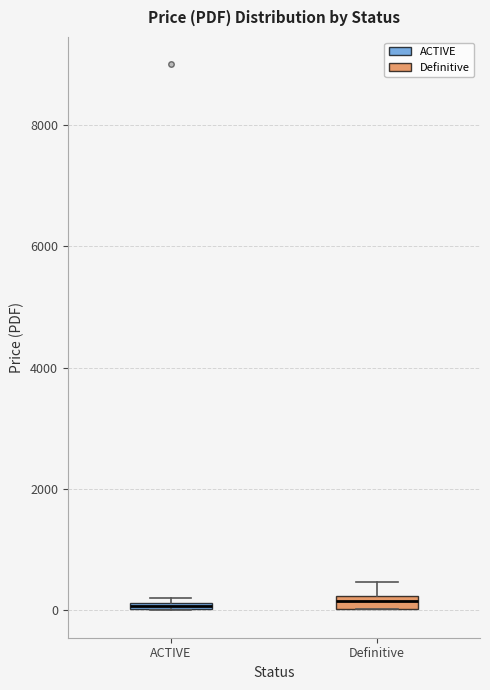

Where is the upper edge of the box for Definitive on the y-axis? The values are not printed on the chart, so give them approximately, as read against the axis.

200